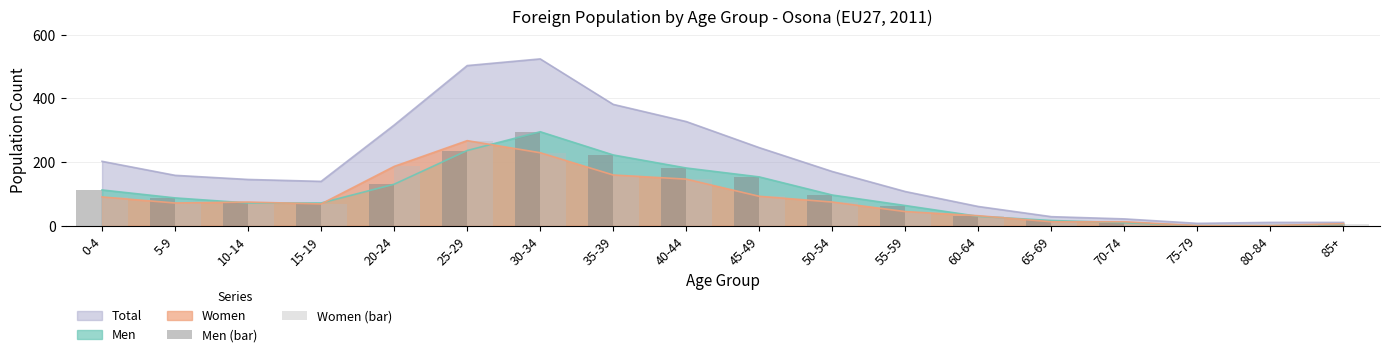

Reading right to left, extract all data points from this chart.

Men (bar): 4	0	0	9	16	29	63	96	153	181	222	295	236	130	71	71	87	112
Women (bar): 6	0	0	12	12	31	44	74	92	146	159	229	267	186	68	74	71	90